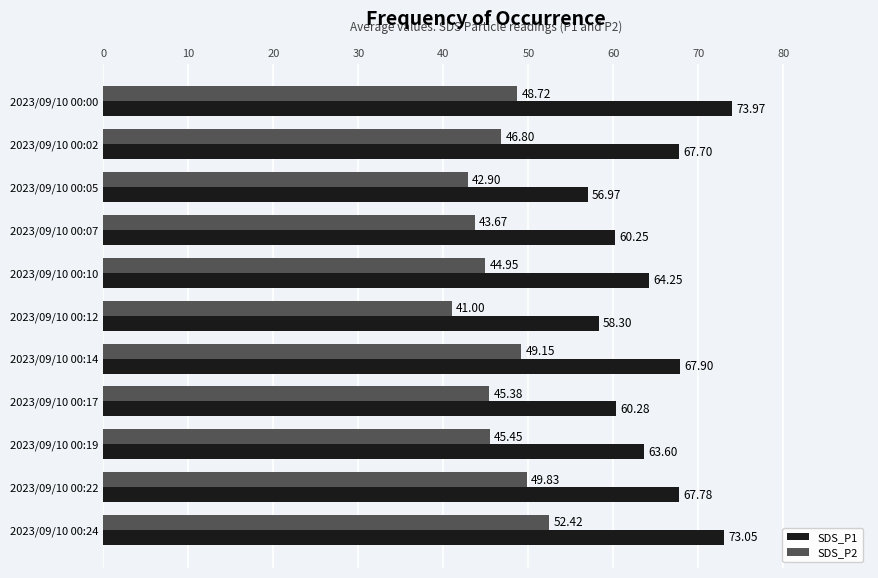

What is the total value across all series at 2023/09/10 00:24?

125.5